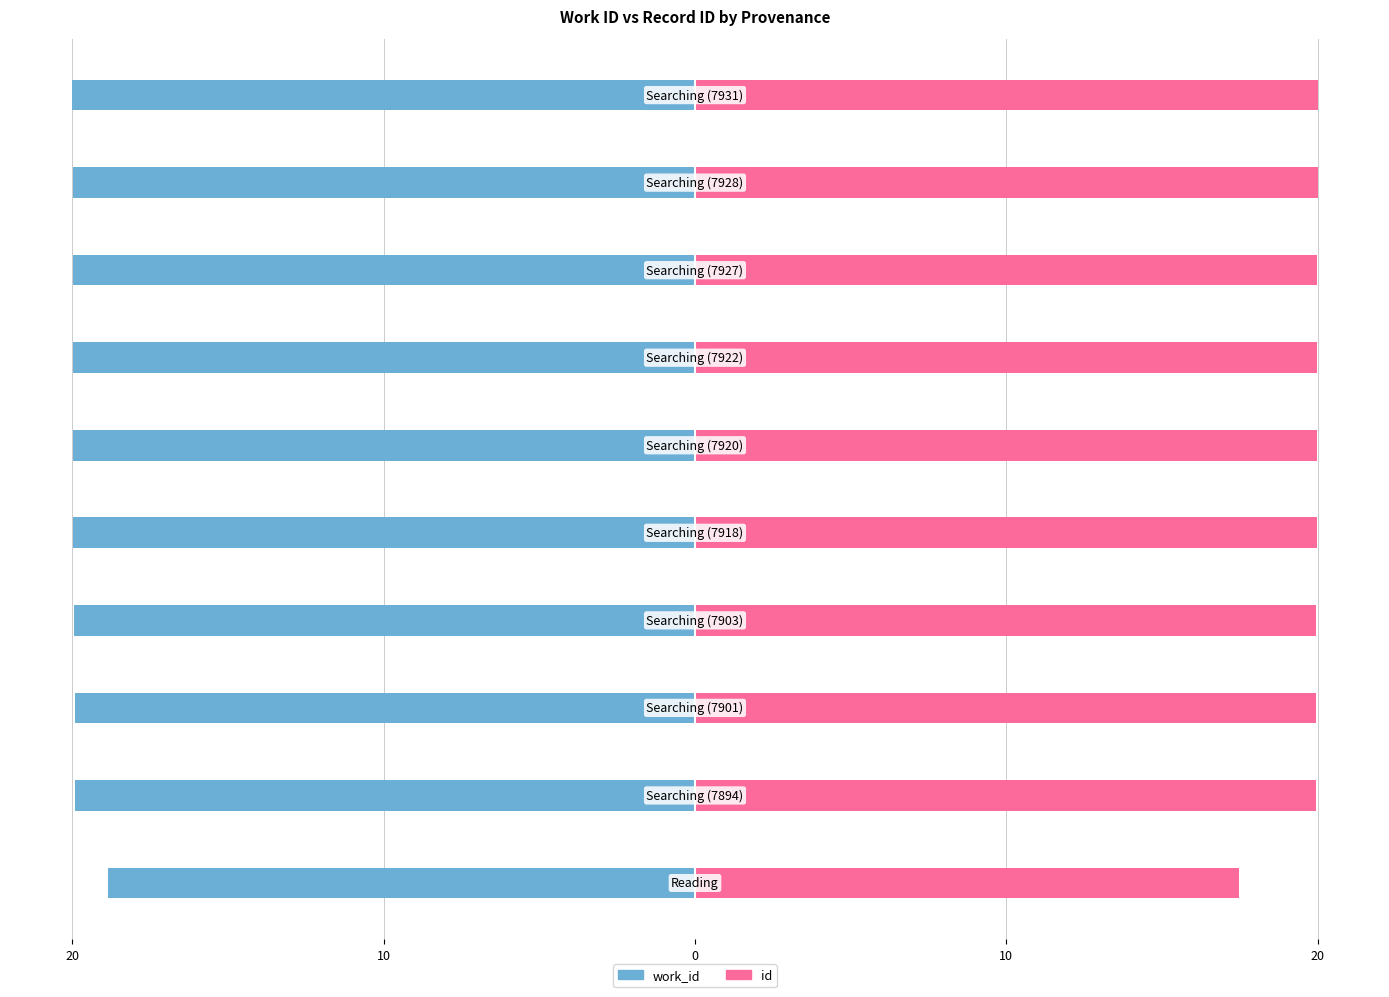

What are all the series names shown in the legend?

work_id, id